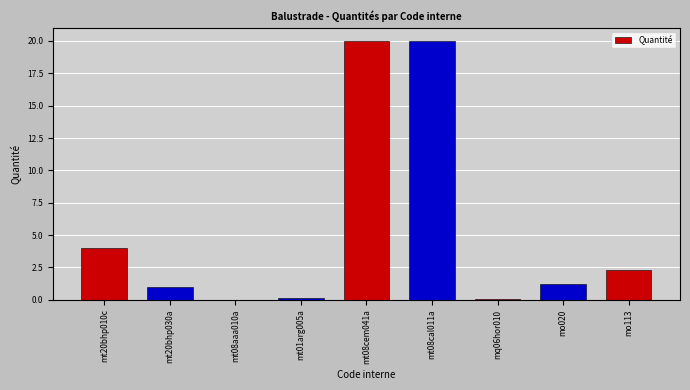

Are the bars horizontal?

No